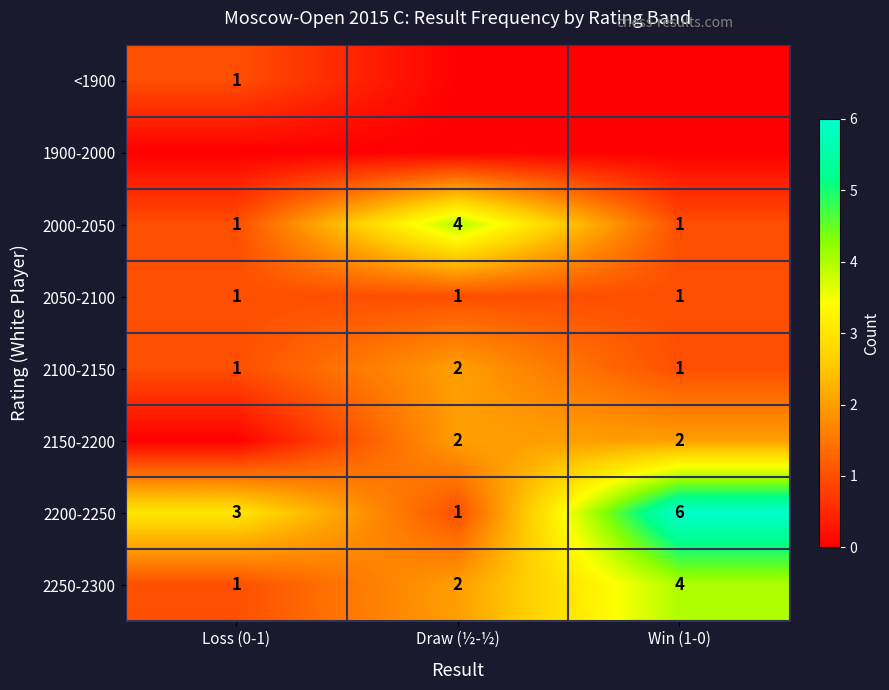

Is the value of 2250-2300 at Draw (½-½) greater than the value of <1900 at Loss (0-1)?

Yes